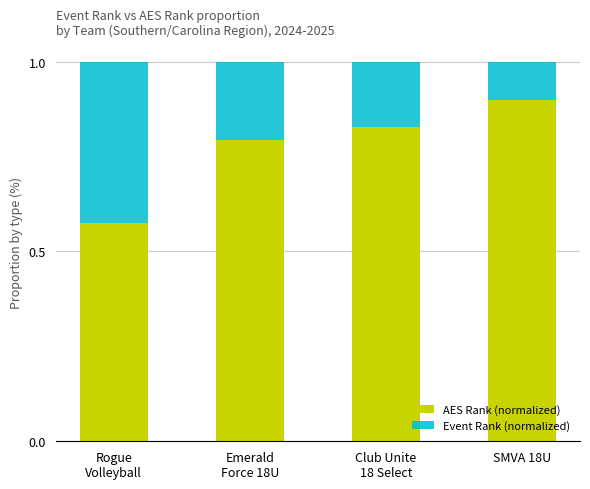

What is the difference between the maximum and minimum values in the AES Rank (normalized) series?

0.3